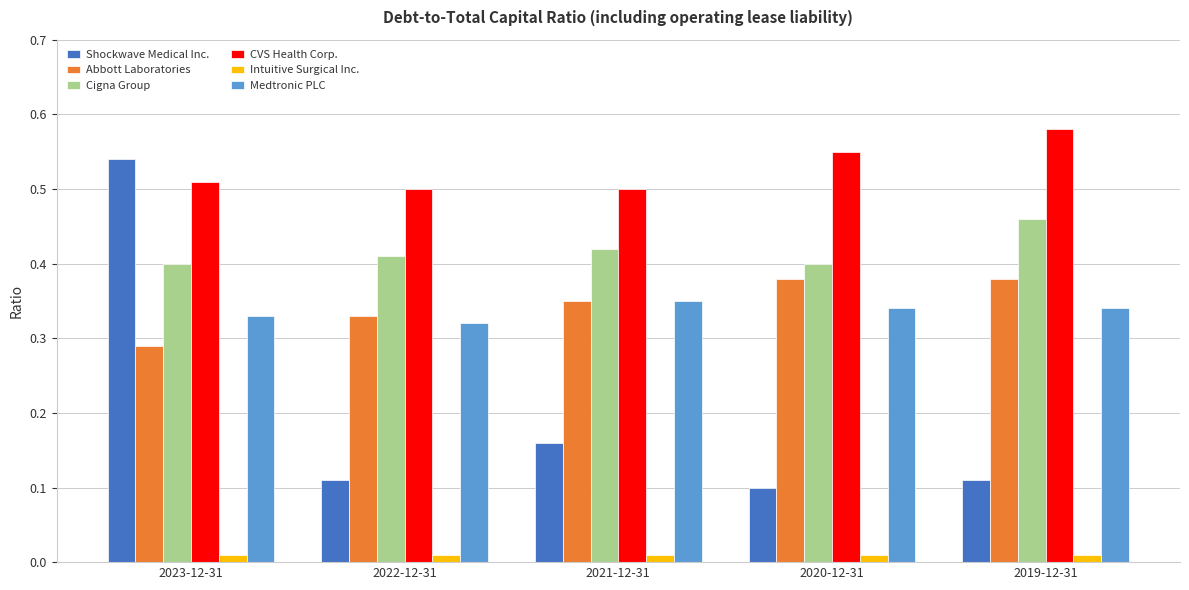

What is the total value across all series at 2023-12-31?

2.1